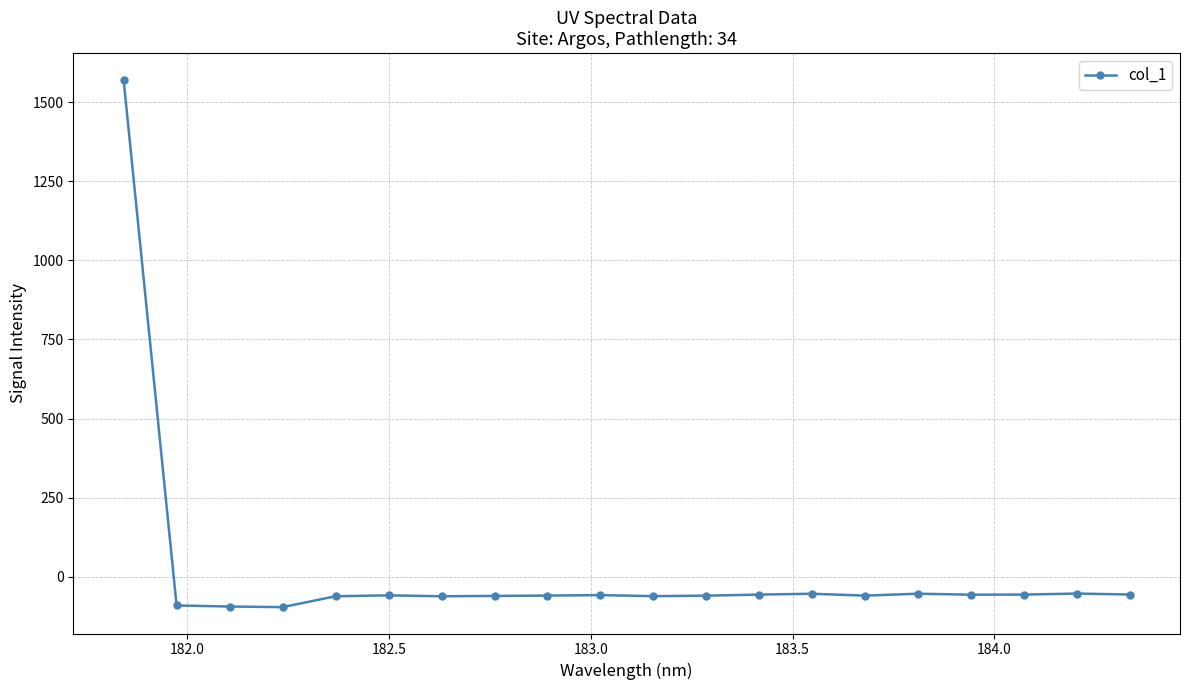

What is the greatest value displayed?

1571.4